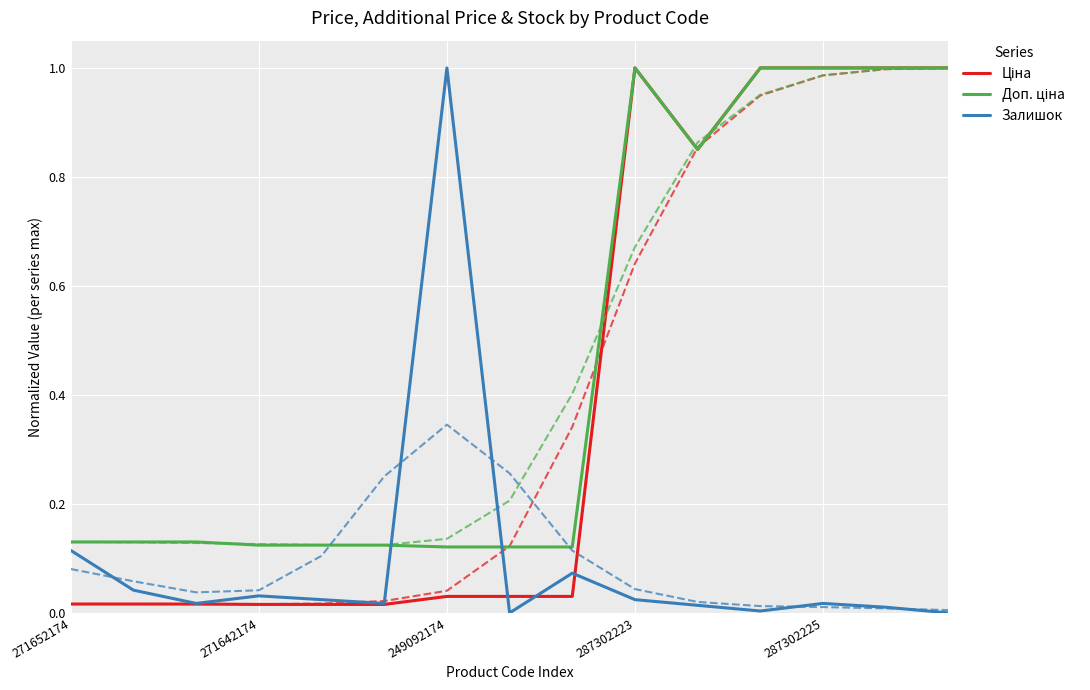

True or false: Доп. ціна has a value of 1.4 at 13.

False